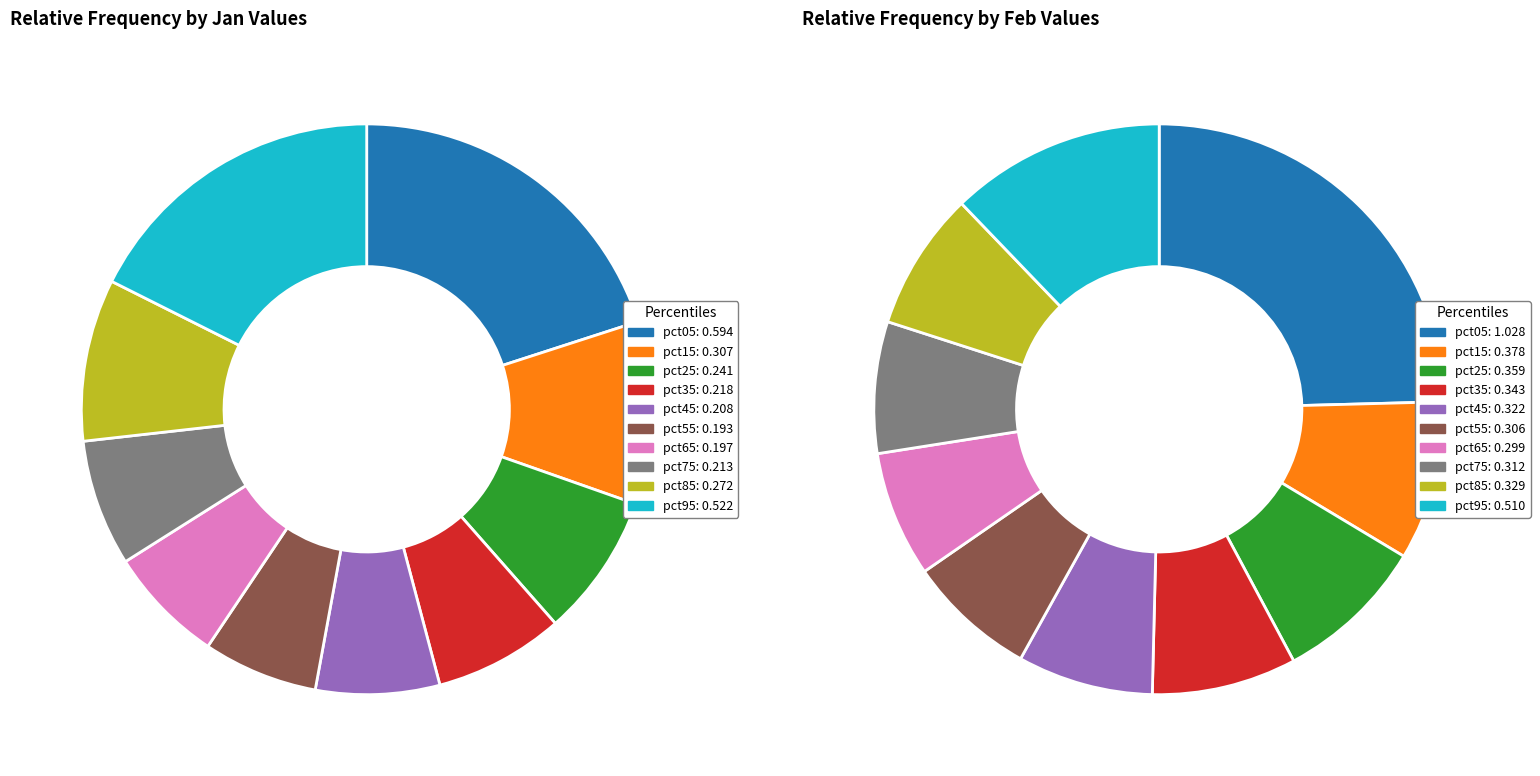

How many slices are in this pie chart?

10